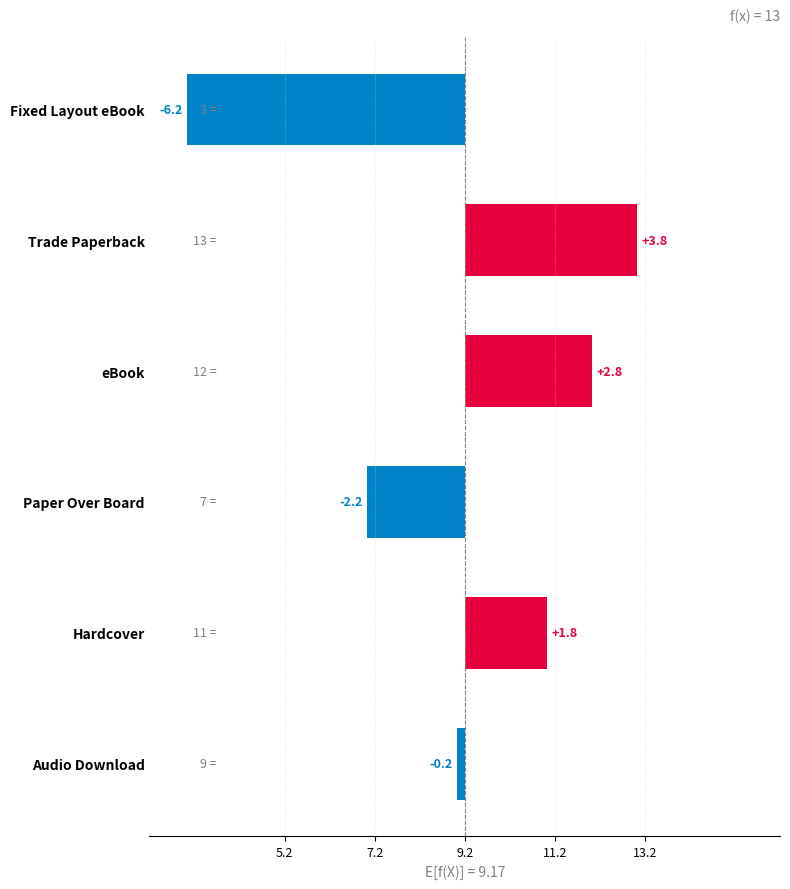

How many distinct data groups are displayed?

1